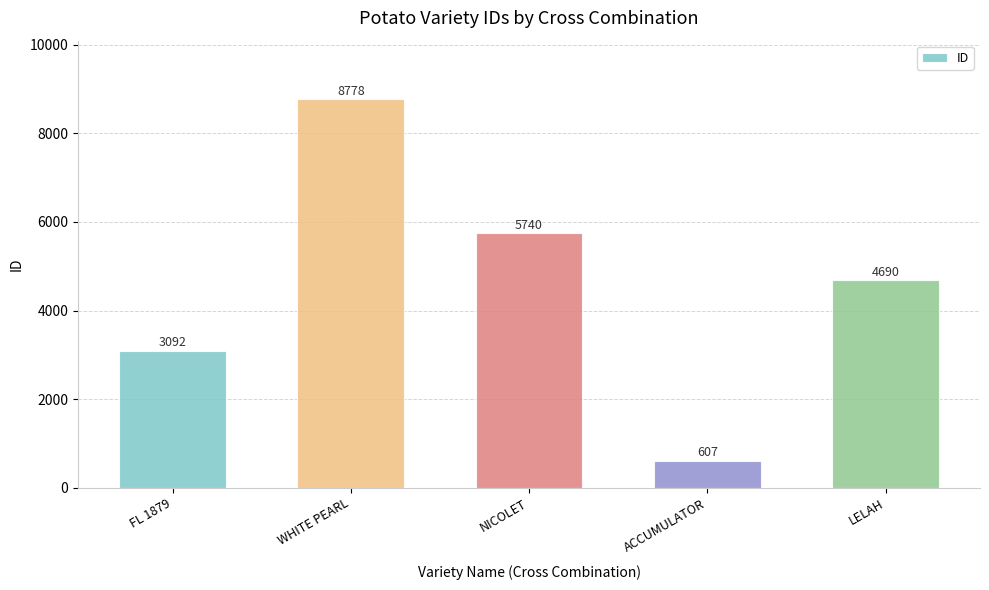

How many values are between 3092 and 5740?

3